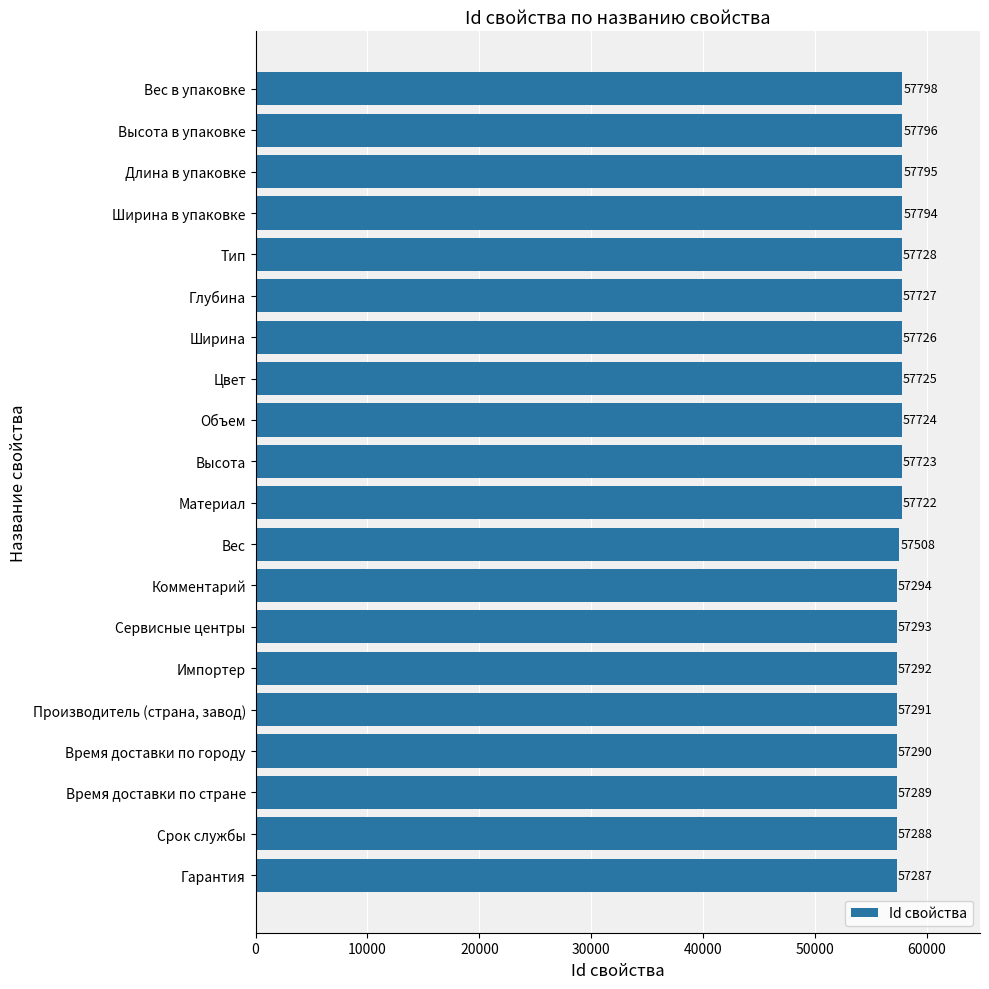

What is the ratio of the value at Гарантия to the value at Цвет?

1.0